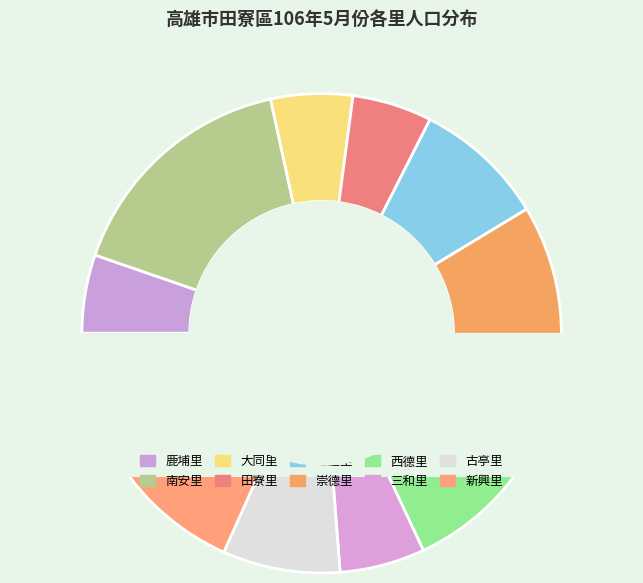

What portion of the pie excludes 田寮里?

94.6%